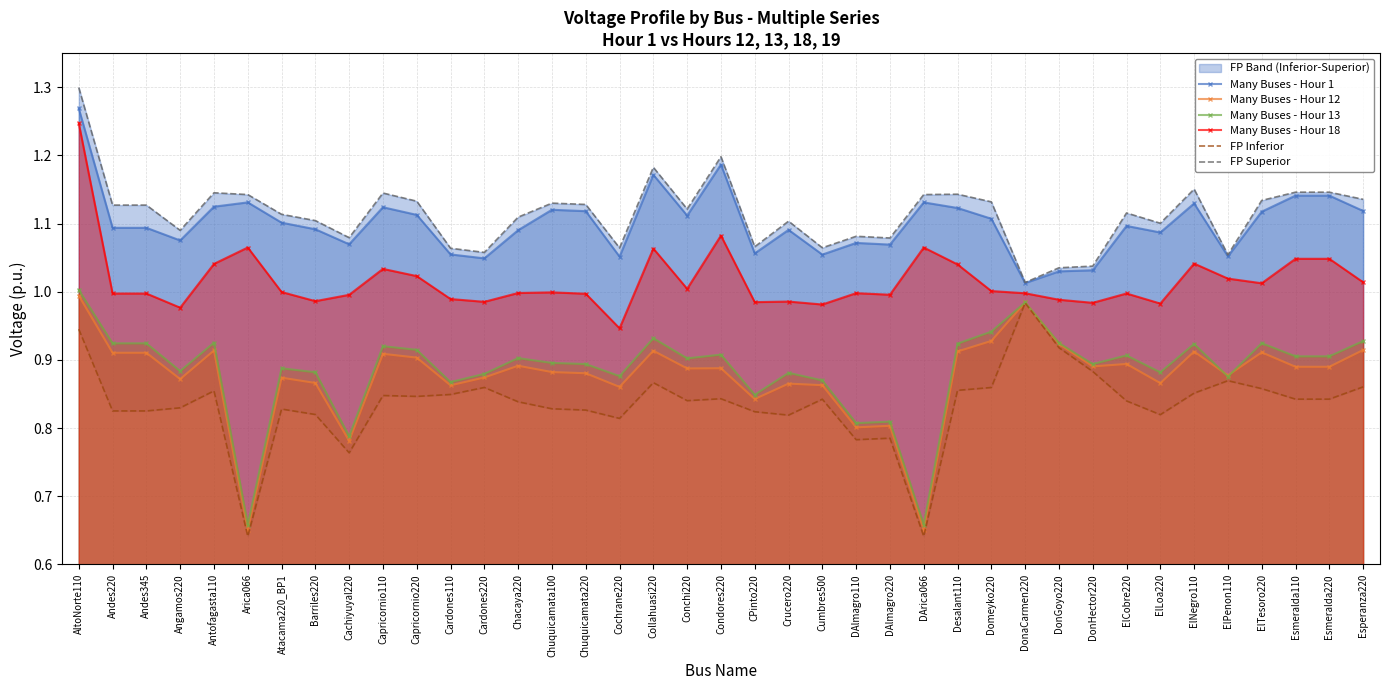

Read the FP Superior value at Cumbres500.

1.1